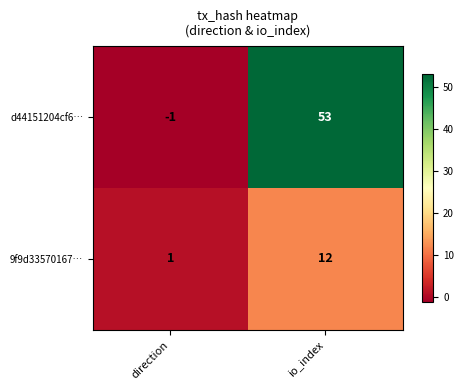

What is the greatest value displayed?

53